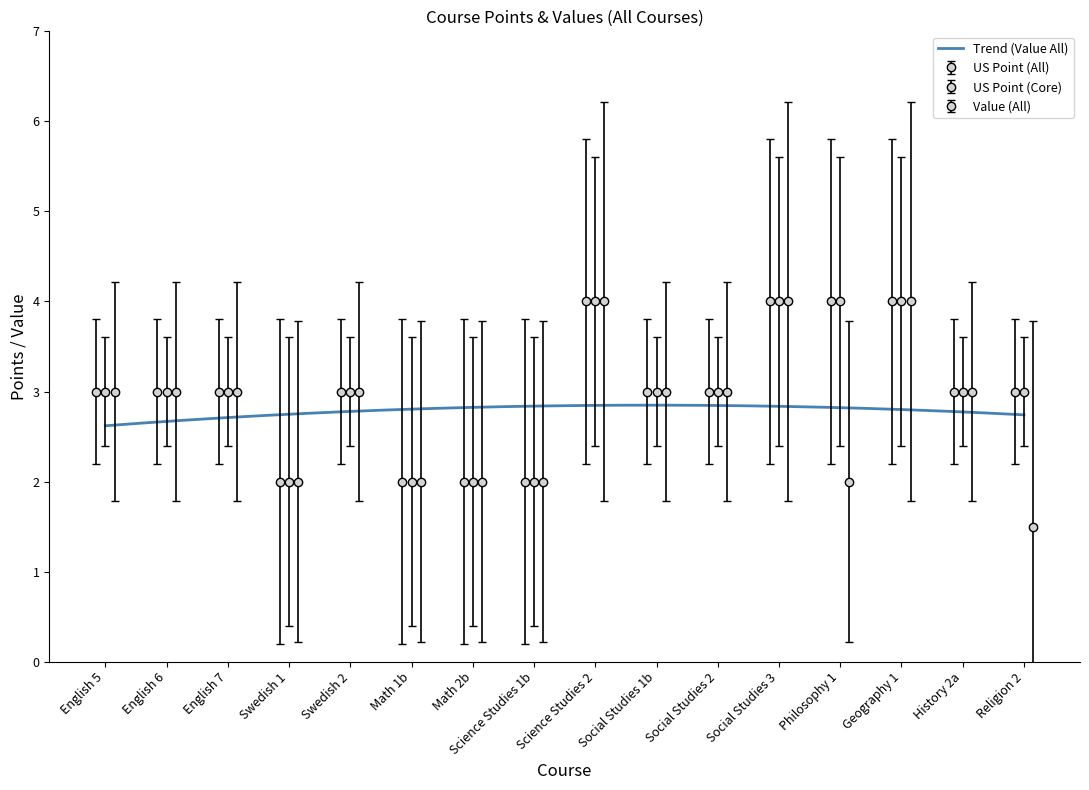

At which category is the sum across all series the highest?

Science Studies 2